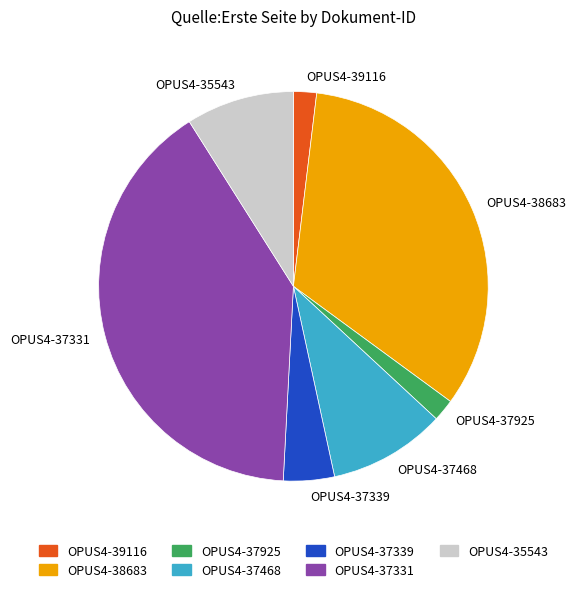

Which has a higher value, OPUS4-37339 or OPUS4-38683?

OPUS4-38683